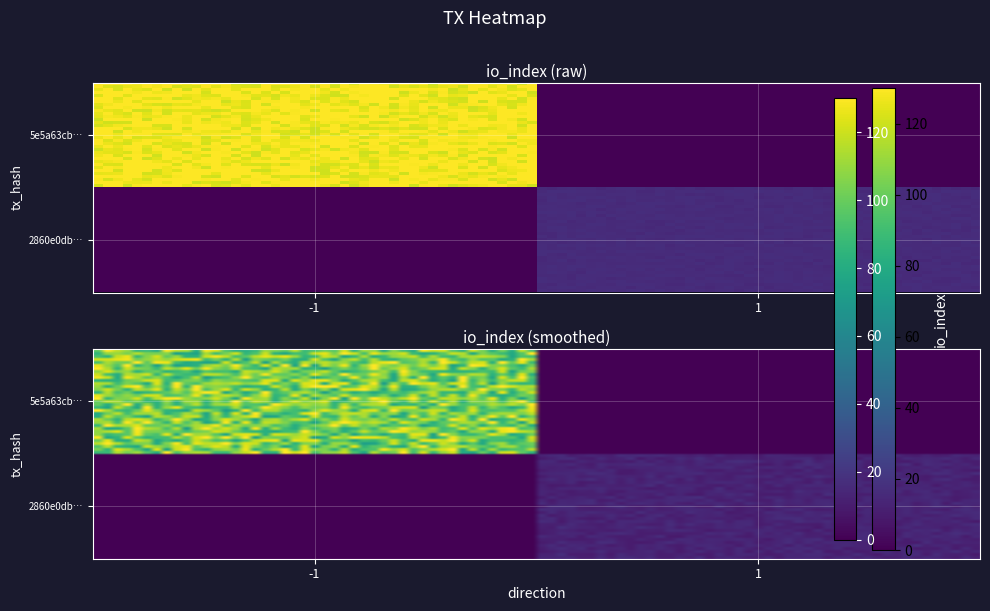

Which series has the largest total across all categories?

5e5a63cb3d6c9a566f9c0f389864efe05c2cd0a